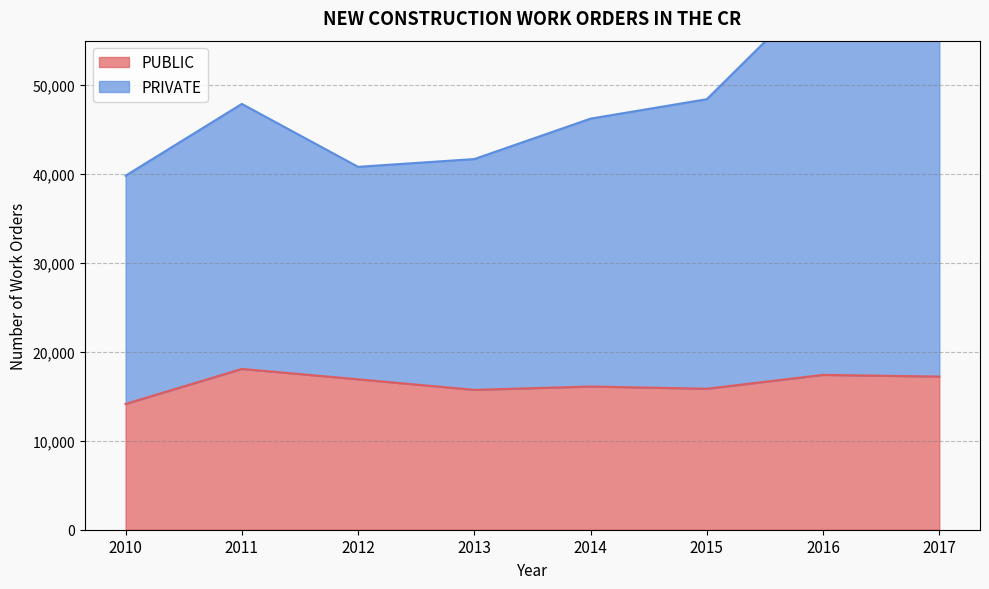

At which label is PRIVATE closest to 50624?

2015